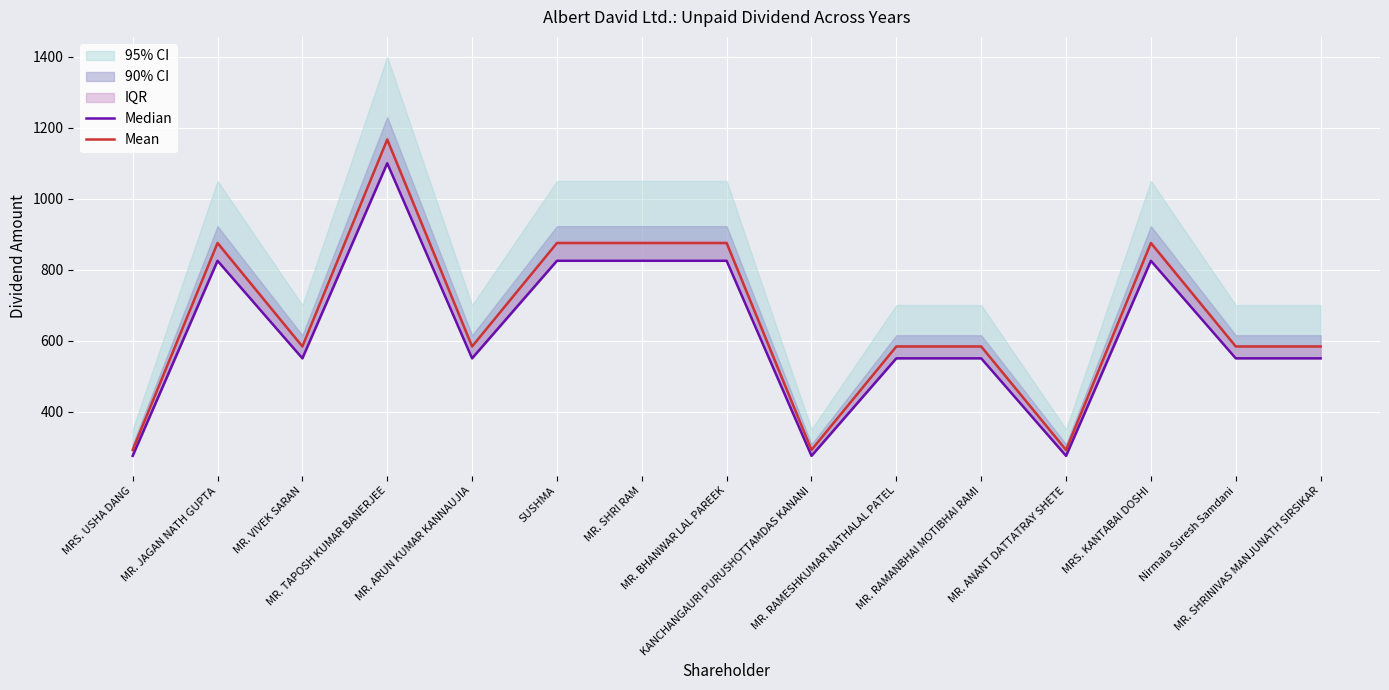

The value of Mean at MR. BHANWAR LAL PAREEK is 1429.6. True or false?

False